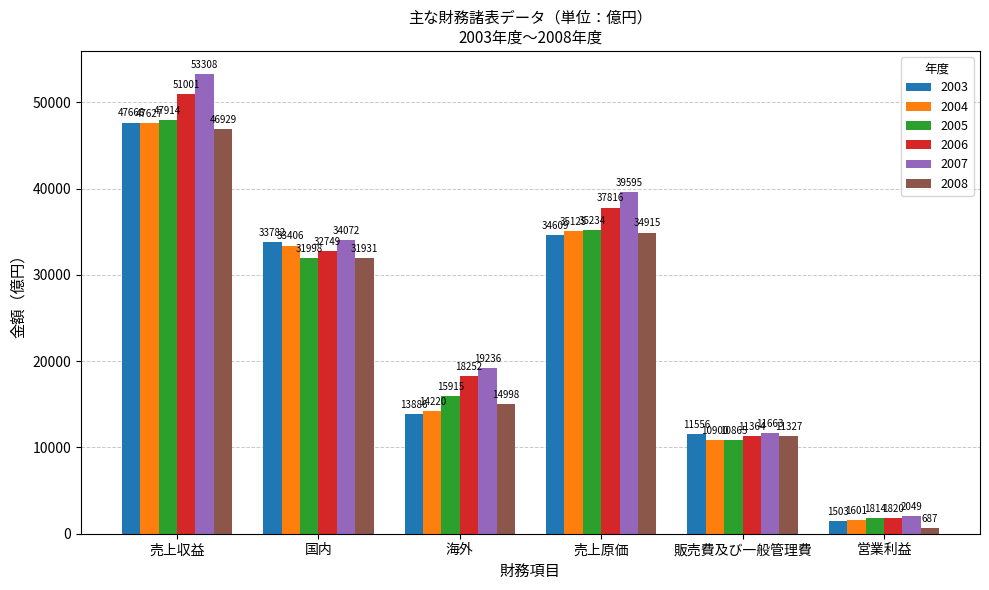

Between 海外 and 売上原価, which series saw the biggest shift?

2004